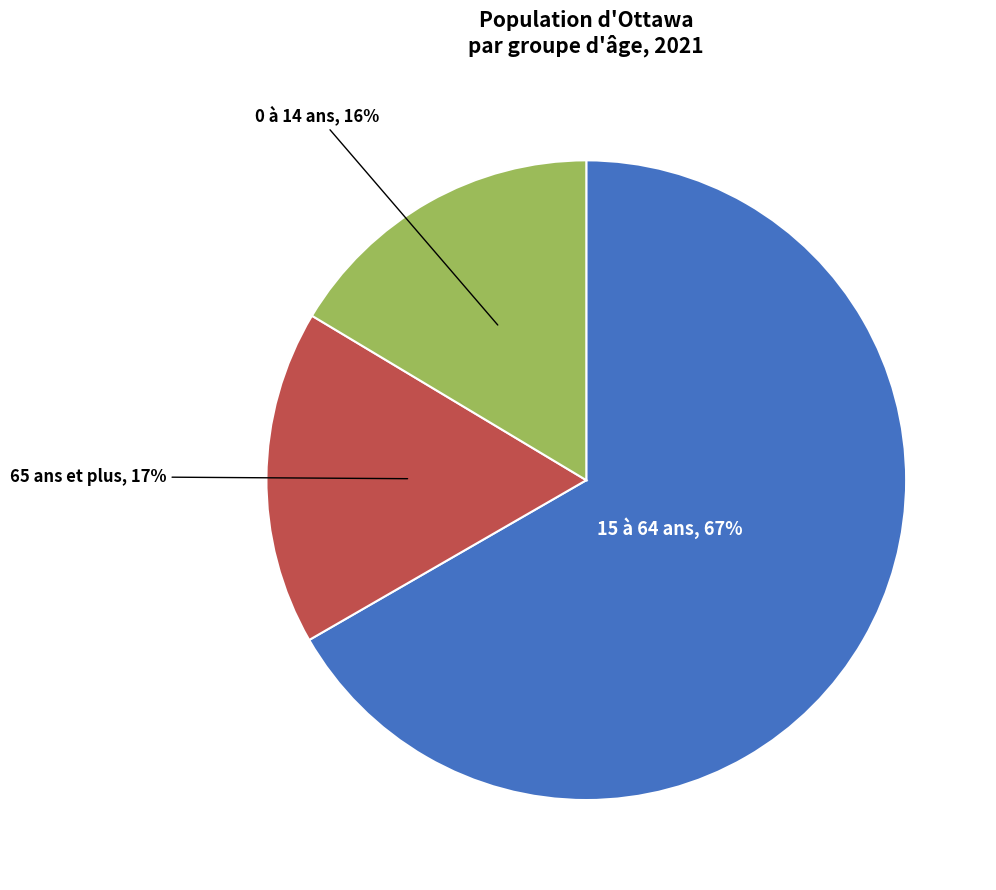

Does any single category account for the majority?

Yes